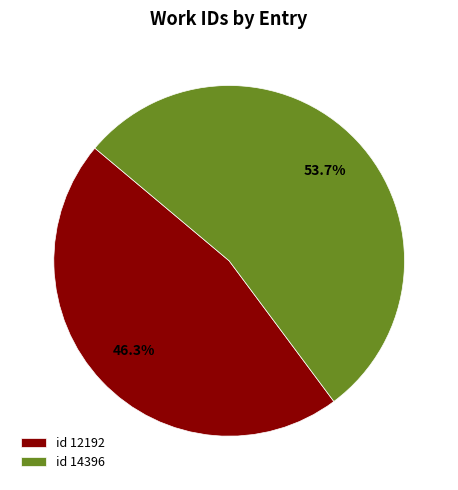

Which slice represents more than half of the pie?

id 14396